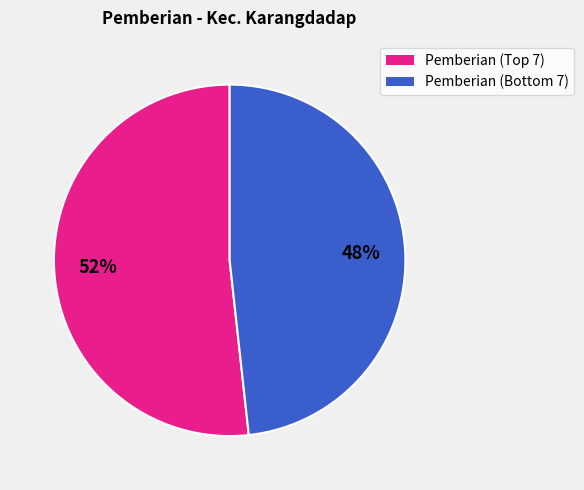

How many segments does this pie chart have?

2